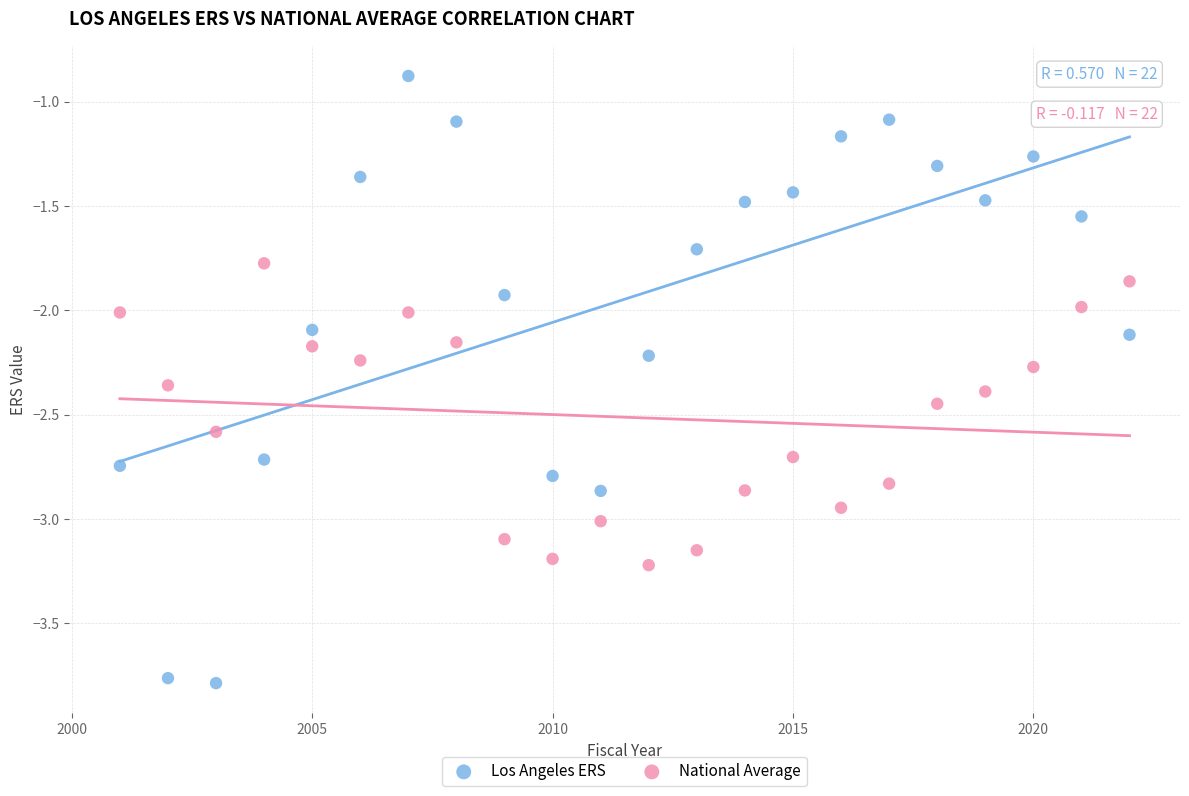

Which series has the largest Y range (max minus min)?

Los Angeles ERS